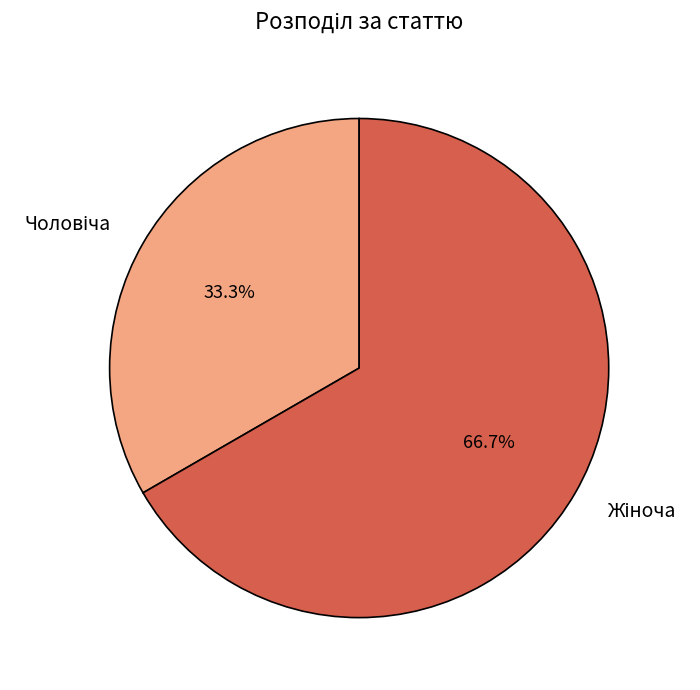

Does any single category account for the majority?

Yes